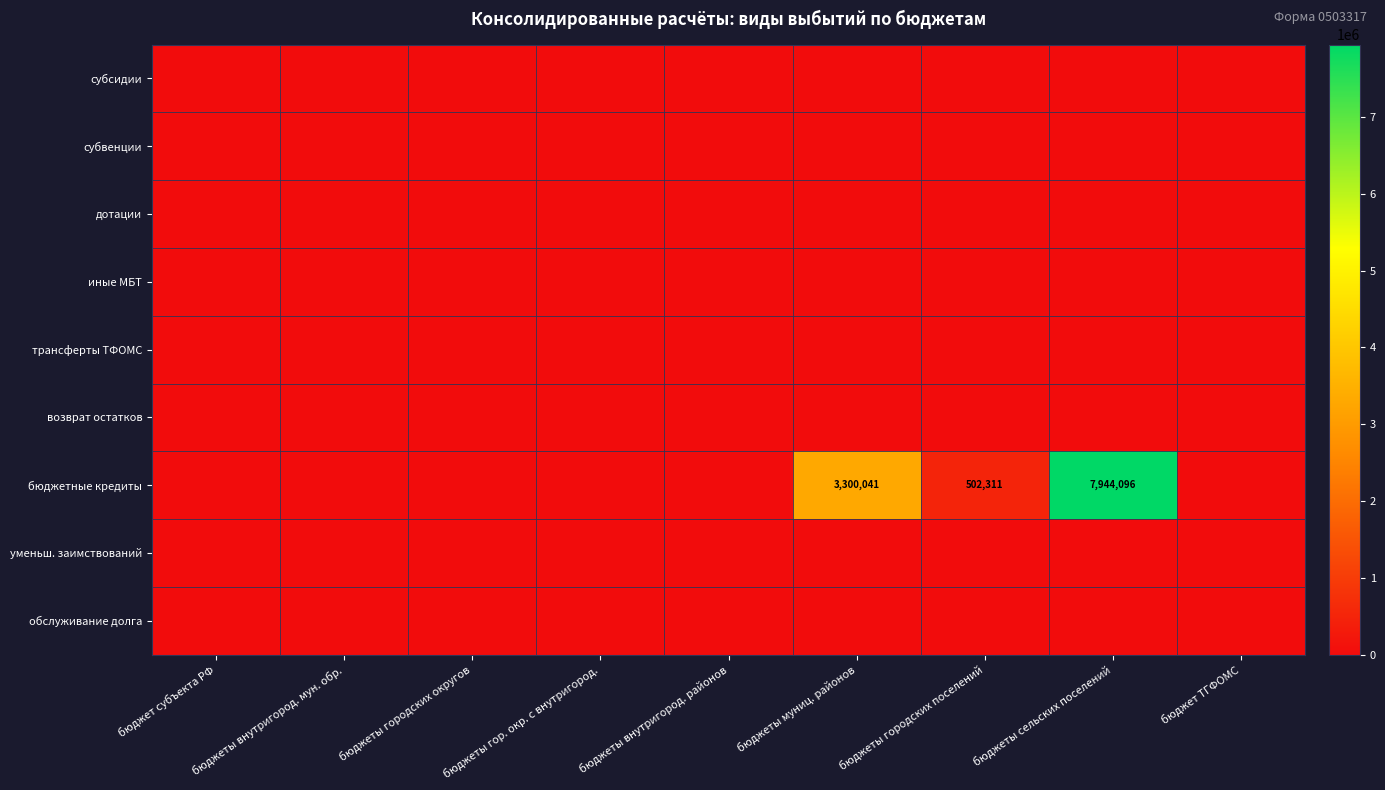

The value of обслуживание долга at бюджеты городских поселений is 0.0. True or false?

True